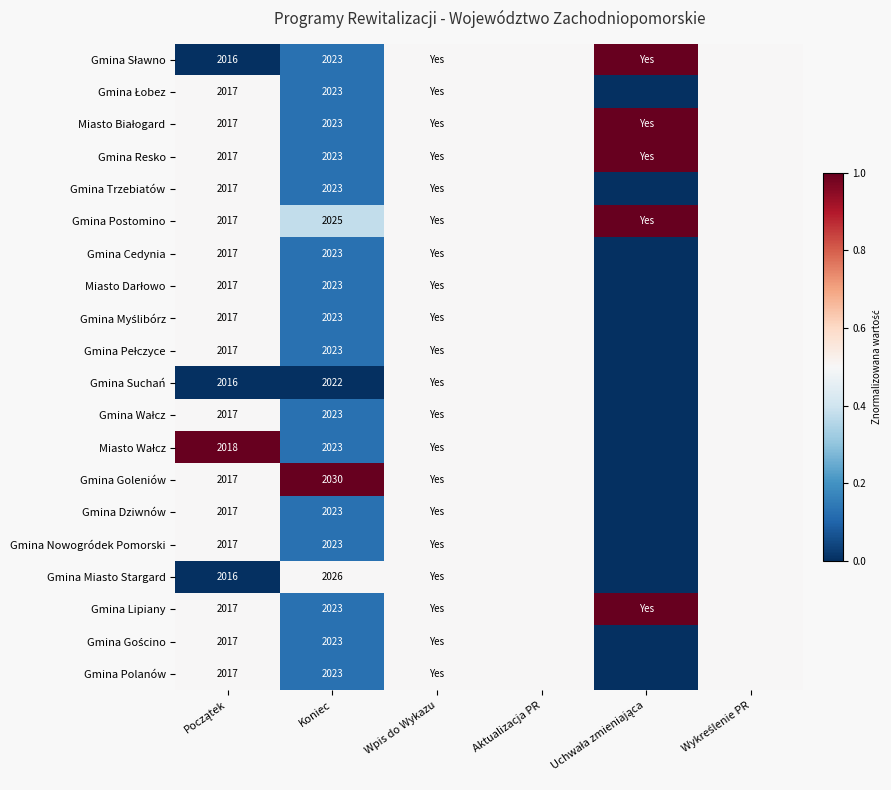

What is the spread (max minus min) of values at Koniec?

8.0